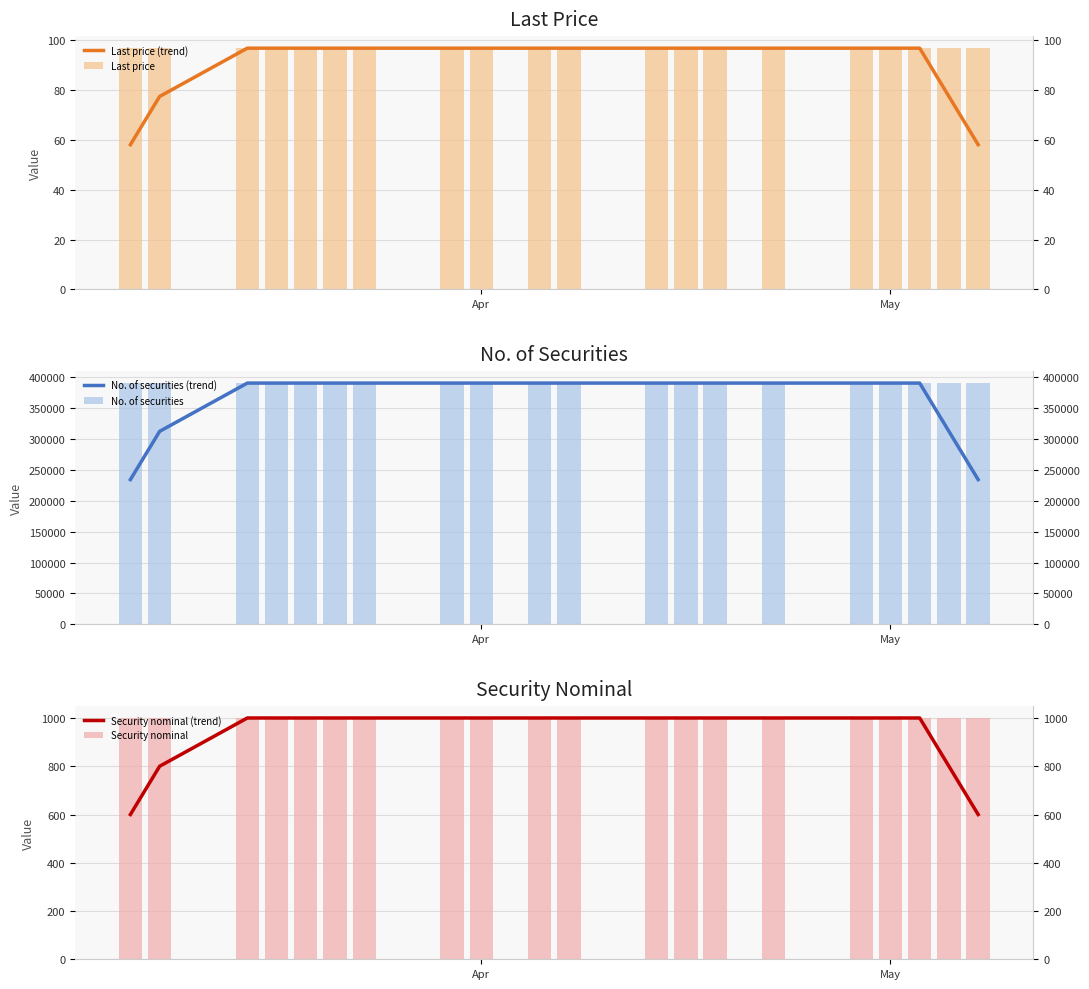

Does the chart contain any negative values?

No